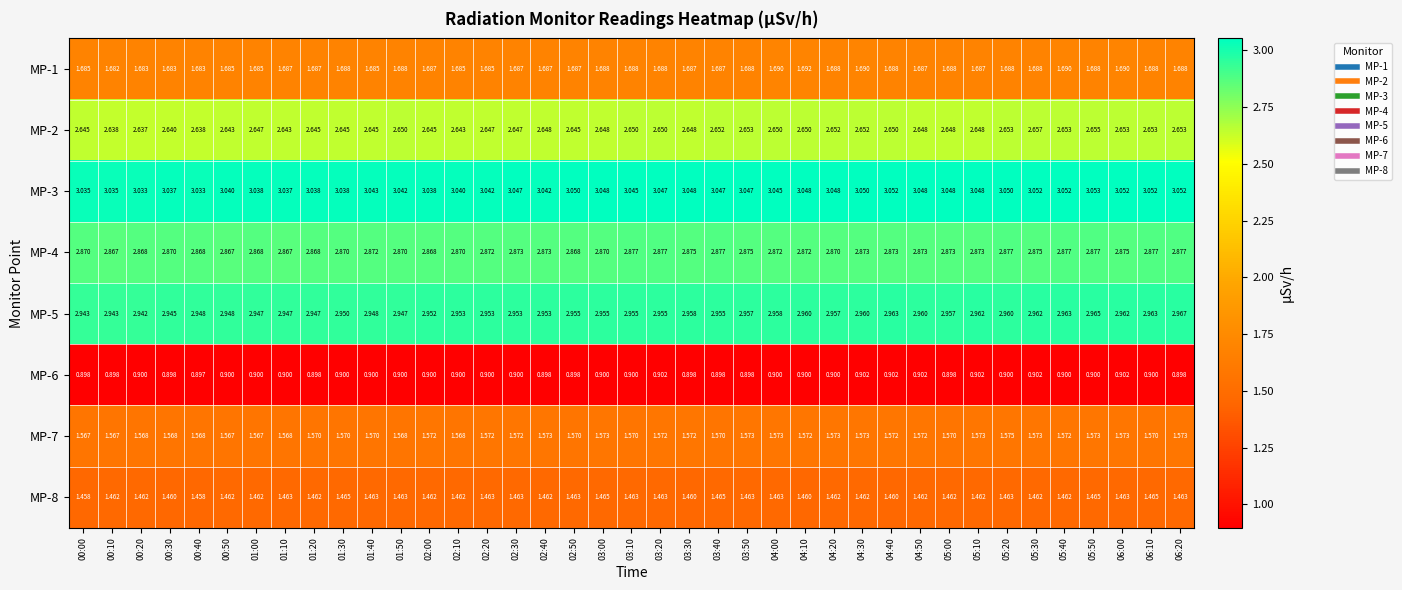

Is the value of MP-1 at 00:00 greater than the value of MP-6 at 00:00?

Yes